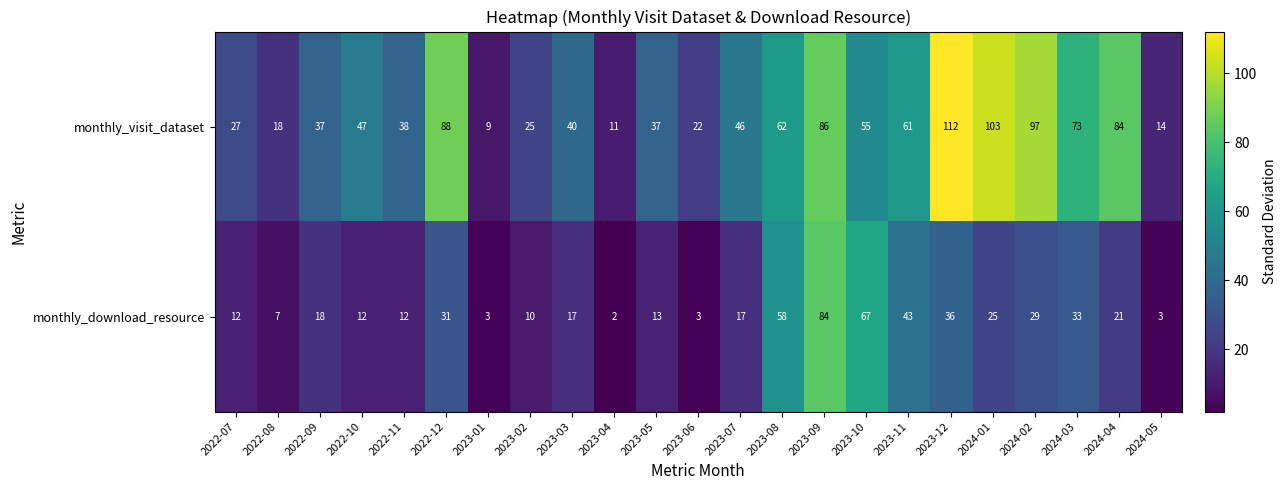

Which series has the widest spread of values?

monthly_visit_dataset